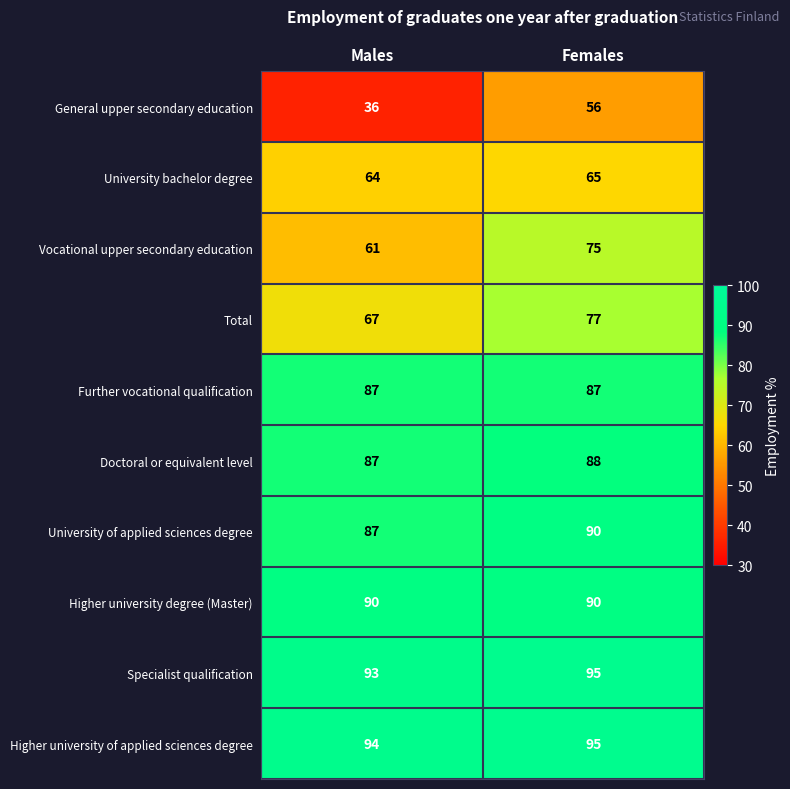

What is the sum of all Higher university of applied sciences degree values?

189